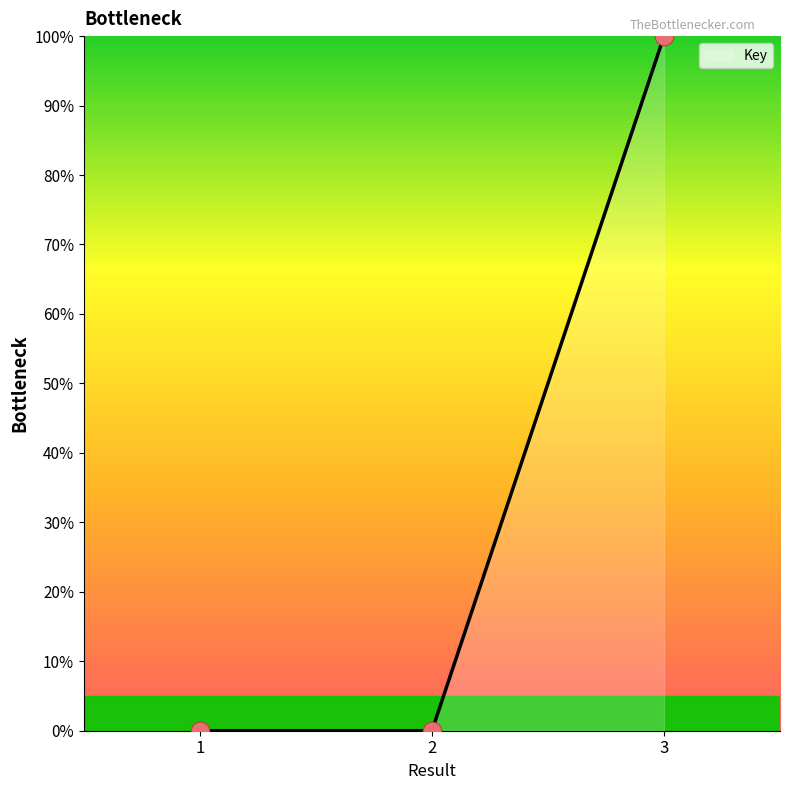

Between 2 and 1, which is larger?

1